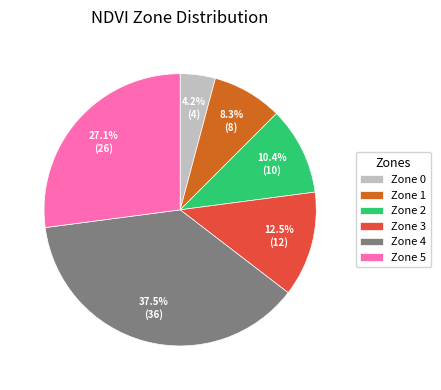

Which has a higher value, Zone 5 or Zone 0?

Zone 5